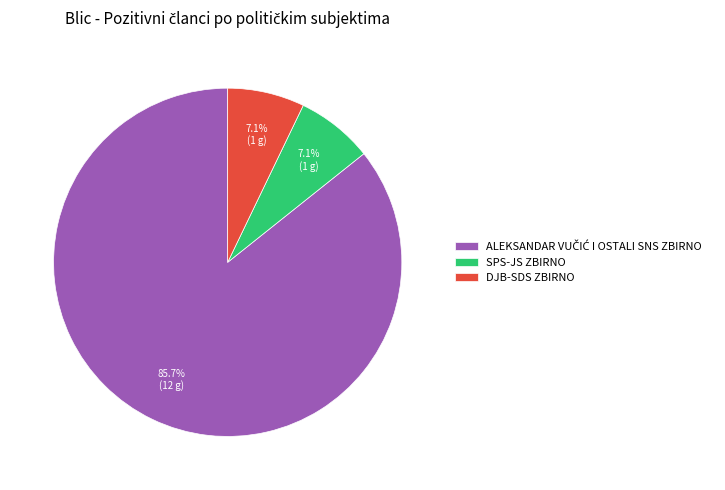

Does DJB-SDS ZBIRNO represent more than half of the total?

No